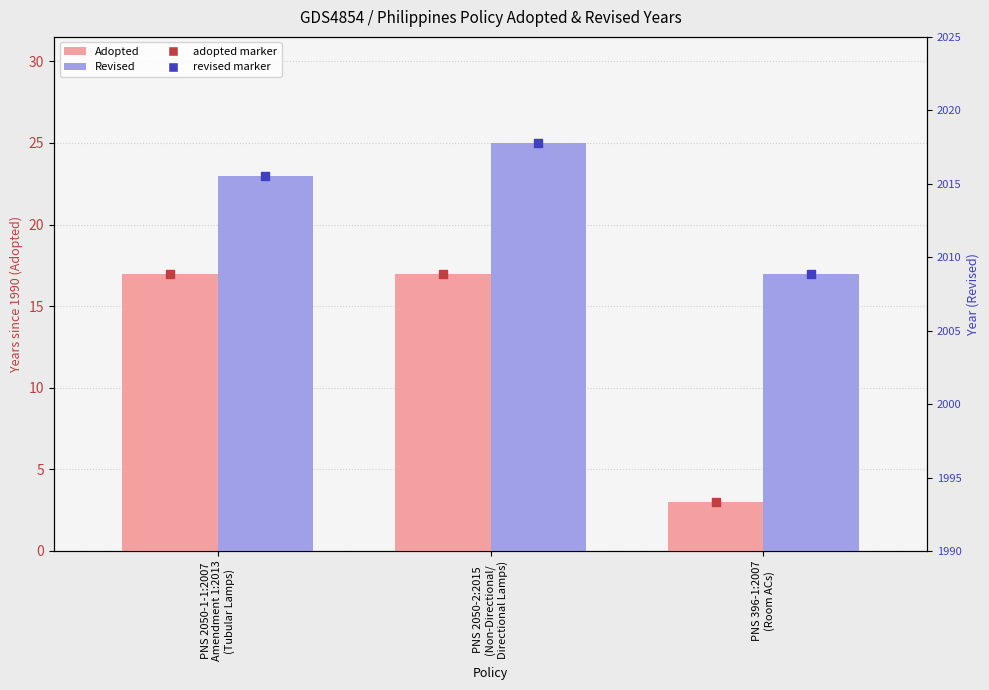

Which series has the largest total across all categories?

Revised